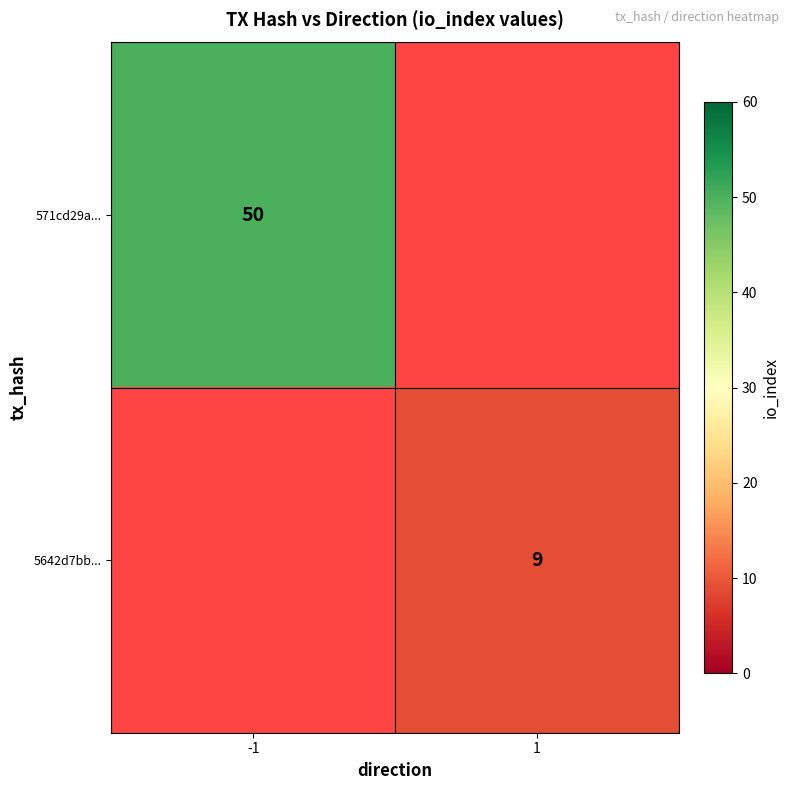

Is it true that 571cd29a... equals 70 at -1?

False